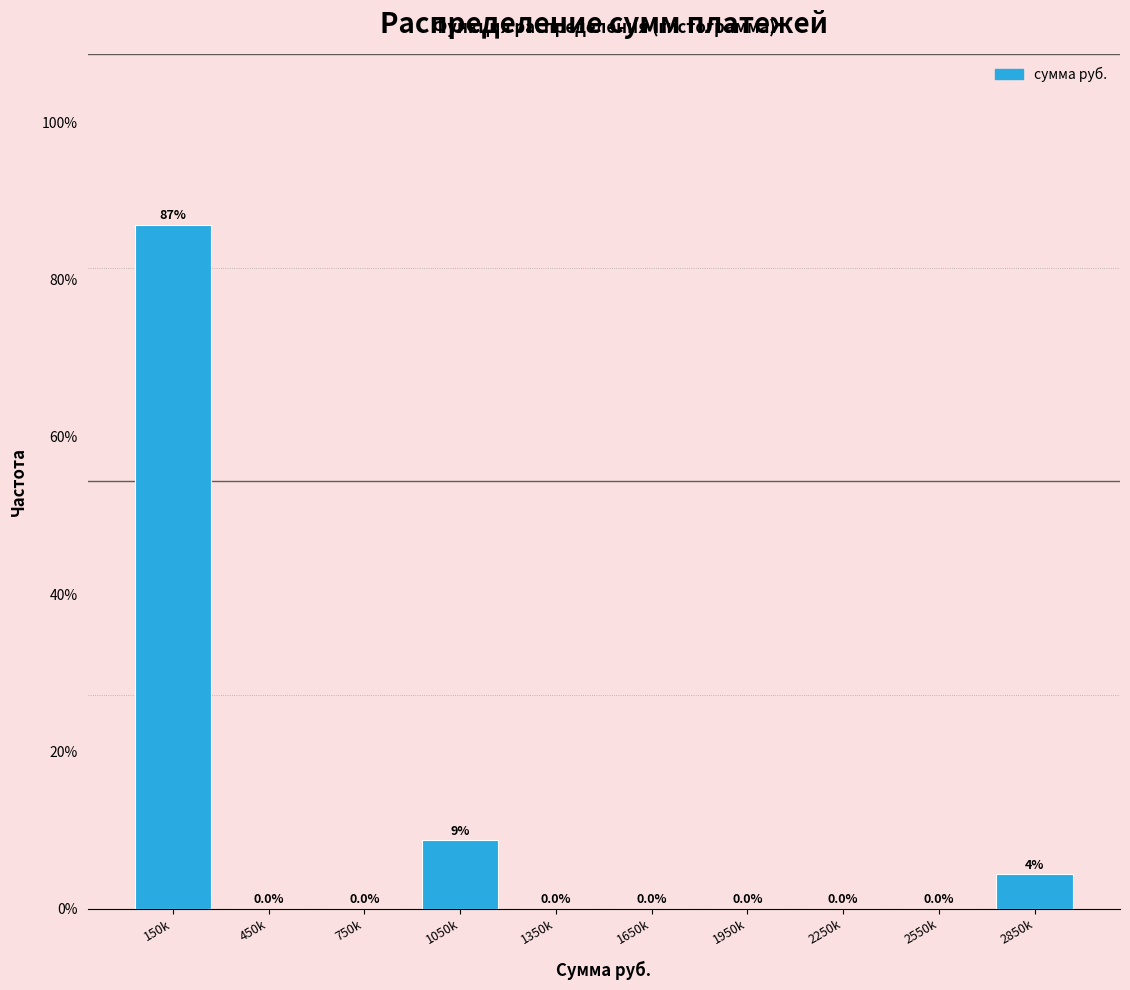

Where is the data nearest to the value 43?

1050k